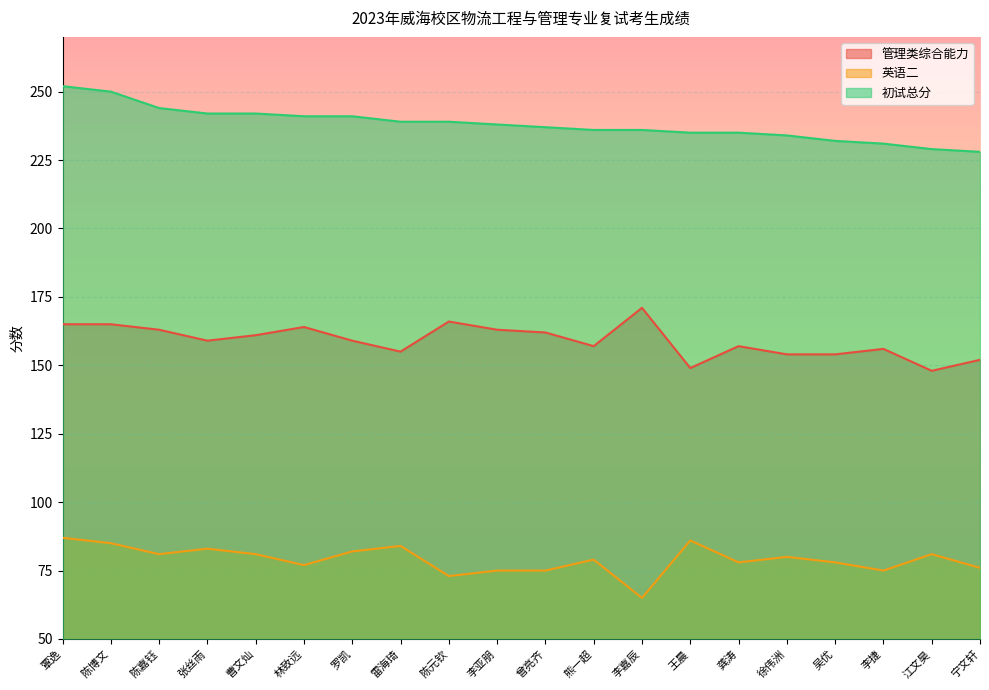

What are all the series names shown in the legend?

管理类综合能力, 英语二, 初试总分